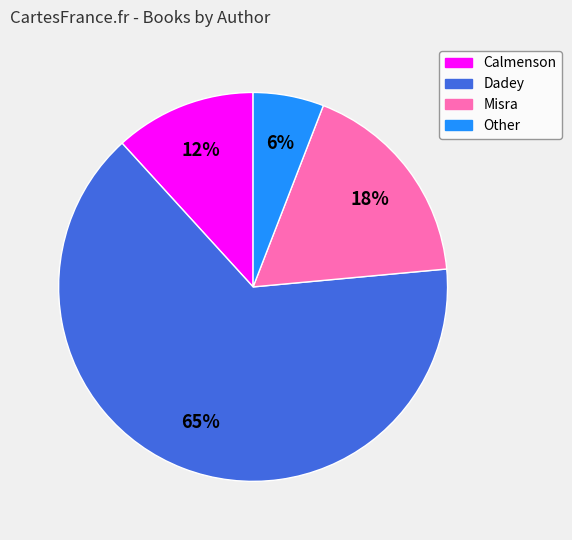

Does any single category account for the majority?

Yes